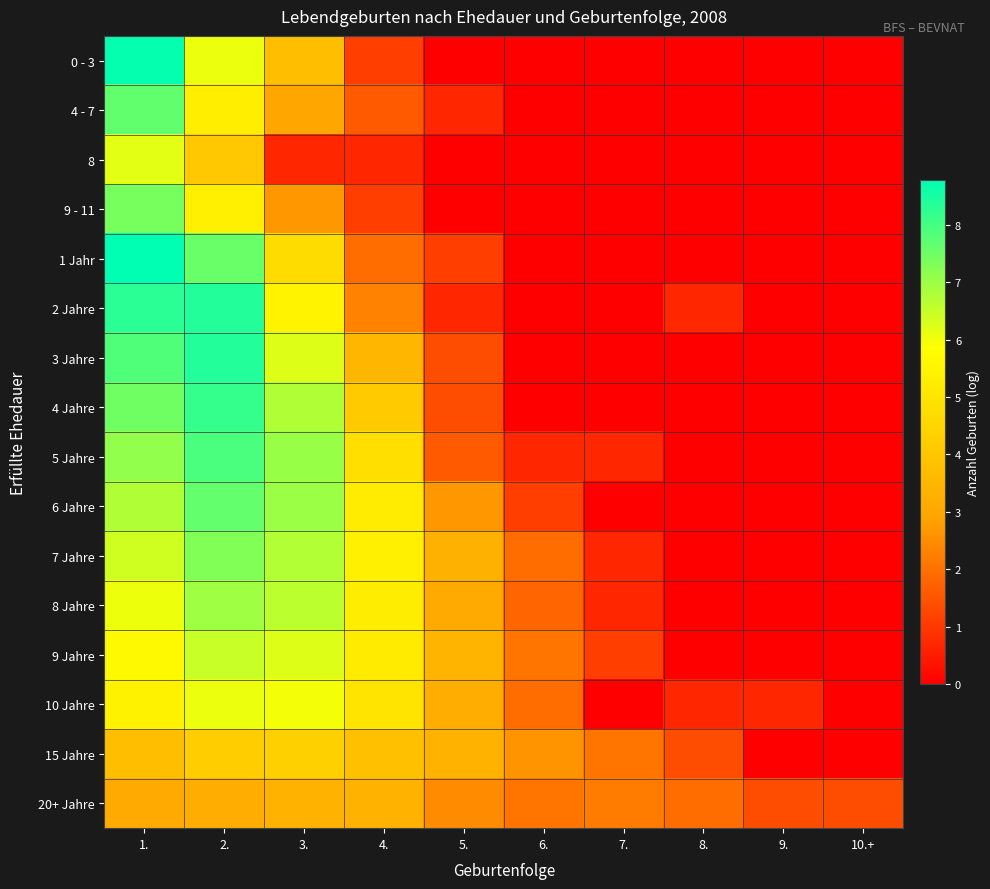

Count the number of data series in this chart.

16